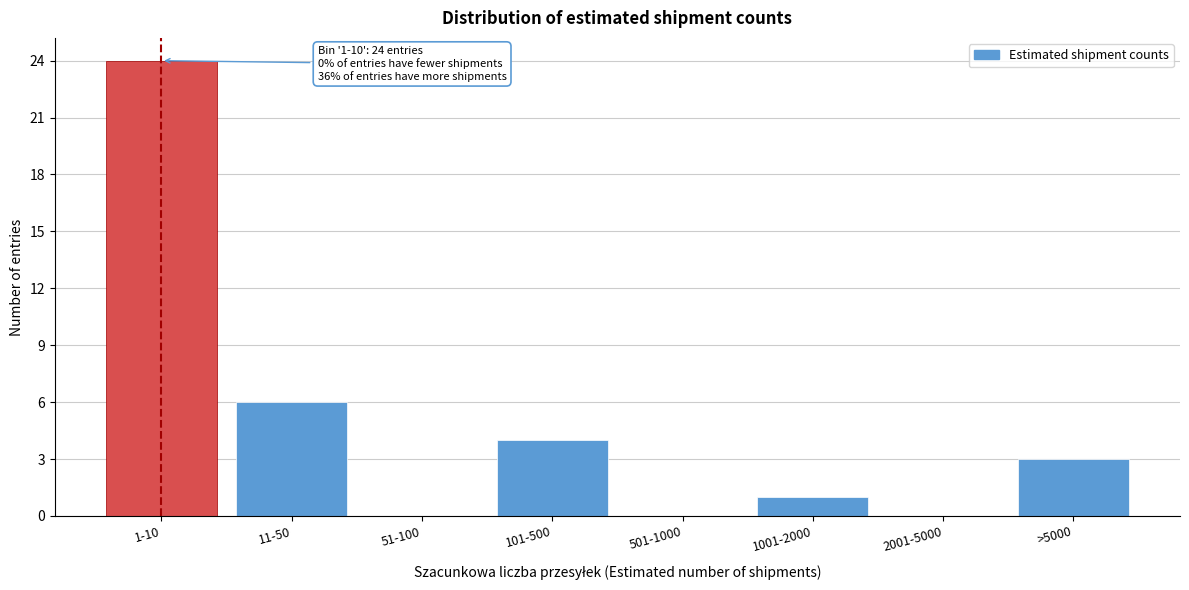

Reading left to right, transcribe all the data shown in this chart.

1-10=24	11-50=6	51-100=0	101-500=4	501-1000=0	1001-2000=1	2001-5000=0	>5000=3